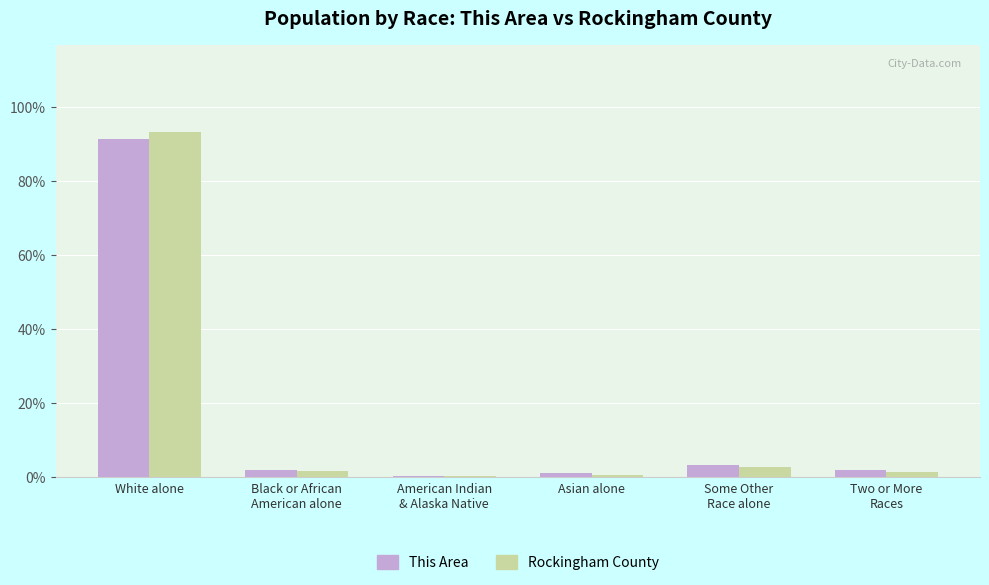

Which series has the widest spread of values?

Rockingham County